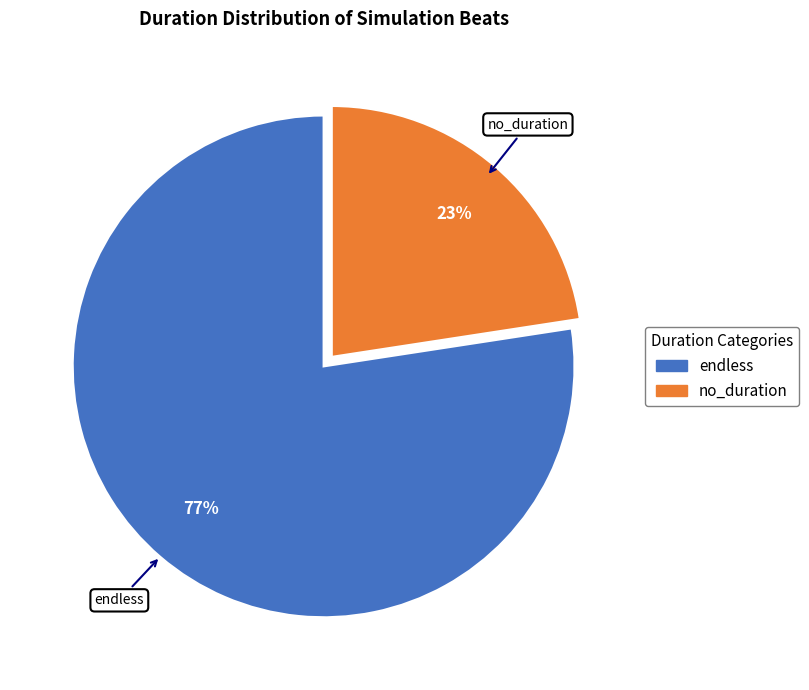

Rank the categories by value from highest to lowest.

endless, no_duration